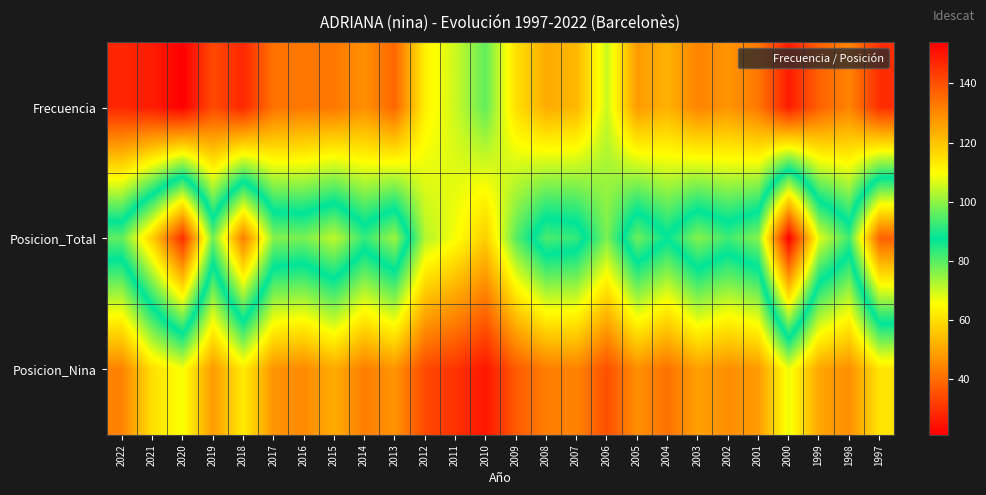

Reading left to right, extract all data points from this chart.

Frecuencia: 2022=28	2021=26	2020=21	2019=34	2018=28	2017=41	2016=42	2015=42	2014=46	2013=39	2012=63	2011=70	2010=79	2009=60	2008=51	2007=53	2006=70	2005=48	2004=52	2003=44	2002=47	2001=42	2000=26	1999=38	1998=44	1997=29
Posicion_Total: 2022=96	2021=118	2020=146	2019=97	2018=132	2017=99	2016=98	2015=104	2014=92	2013=101	2012=72	2011=66	2010=57	2009=80	2008=94	2007=92	2006=77	2005=97	2004=88	2003=99	2002=93	2001=99	2000=154	1999=107	1998=93	1997=137
Posicion_Nina: 2022=44	2021=60	2020=66	2019=48	2018=62	2017=47	2016=45	2015=51	2014=43	2013=47	2012=34	2011=30	2010=25	2009=37	2008=43	2007=44	2006=35	2005=46	2004=41	2003=49	2002=46	2001=48	2000=67	1999=50	1998=46	1997=61